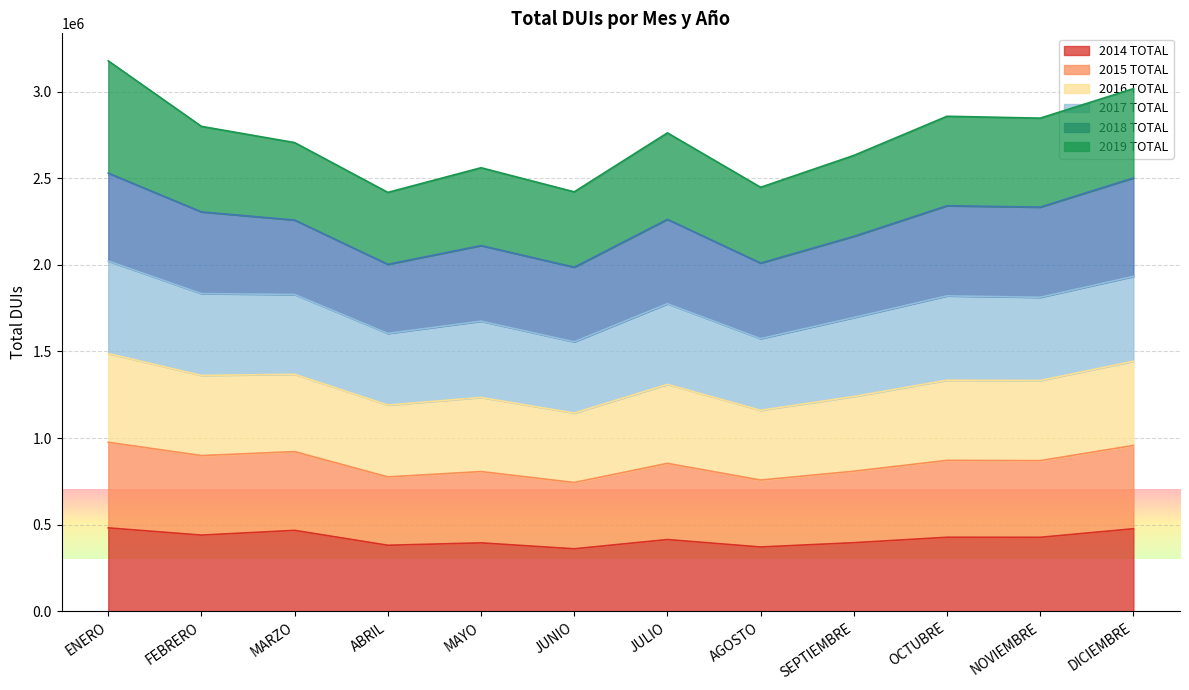

True or false: 2016 TOTAL and 2014 TOTAL cross at least once.

False